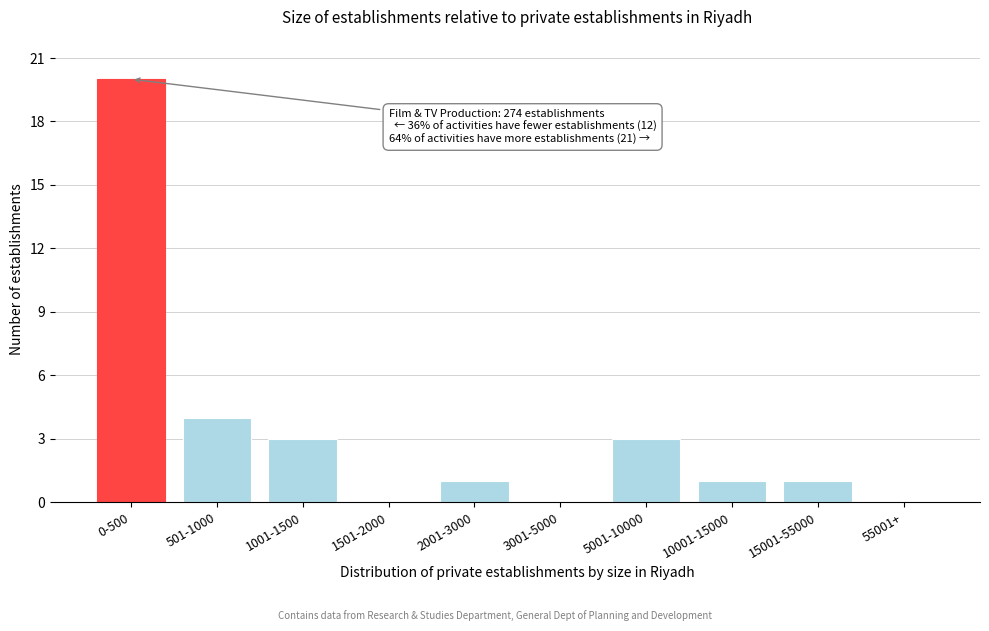

Reading left to right, transcribe all the data shown in this chart.

0-500=20	501-1000=4	1001-1500=3	1501-2000=0	2001-3000=1	3001-5000=0	5001-10000=3	10001-15000=1	15001-55000=1	55001+=0